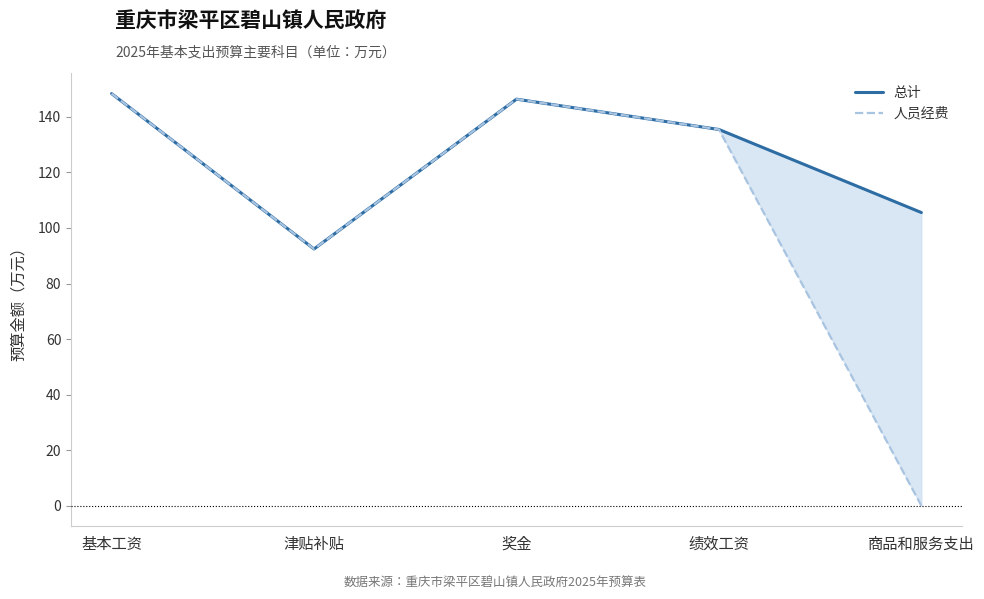

What is the label of the 1st point from the right?

商品和服务支出